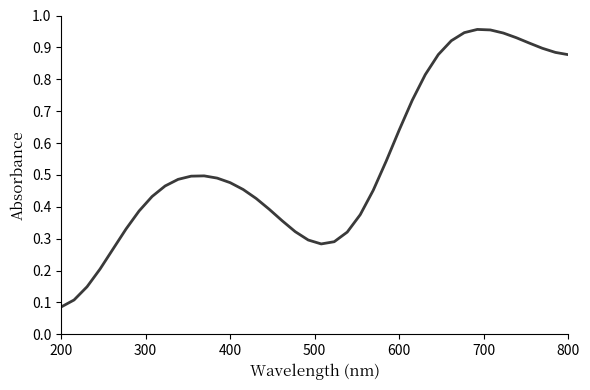

Is this an area chart (filled region under the line)?

No